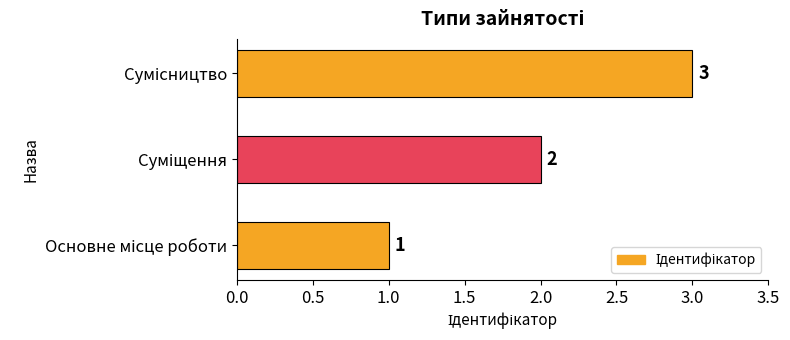

What is the maximum value shown in the chart?

3